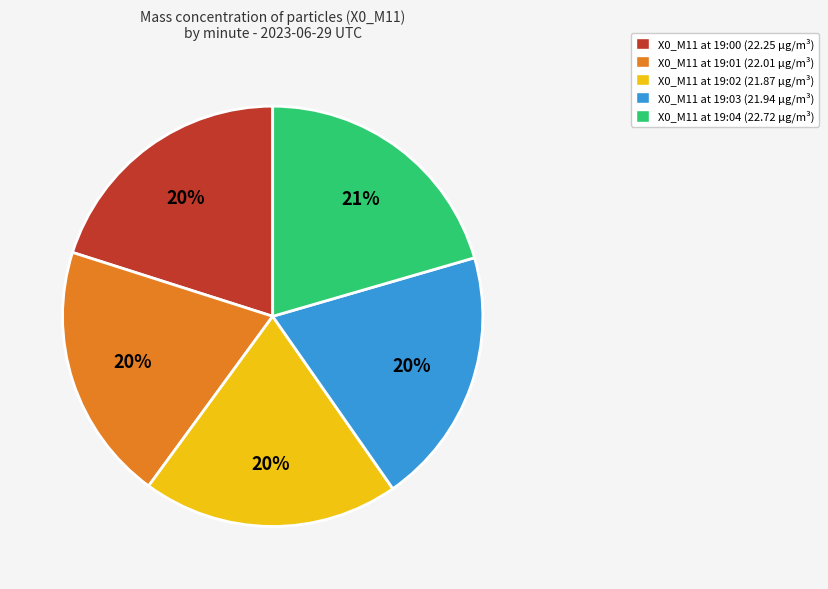

To the nearest percent, what percentage of the pie is X0_M11 at 19:03 (21.94 µg/m³)?

20%